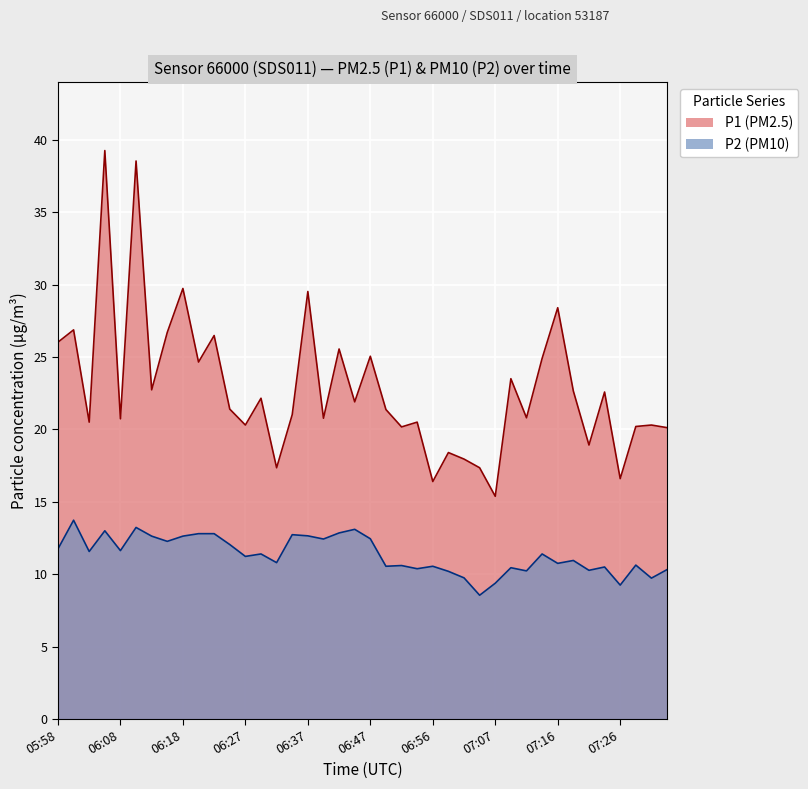

Reading left to right, extract all data points from this chart.

P1: 05:58=26.0	06:00=26.9	06:03=20.5	06:05=39.2	06:08=20.7	06:10=38.5	06:13=22.7	06:15=26.7	06:18=29.7	06:20=24.6	06:22=26.5	06:25=21.4	06:27=20.3	06:30=22.1	06:32=17.4	06:35=21.0	06:37=29.5	06:40=20.8	06:42=25.6	06:44=21.9	06:47=25.1	06:49=21.4	06:52=20.2	06:54=20.5	06:56=16.4	06:59=18.4	07:02=17.9	07:04=17.4	07:07=15.4	07:09=23.5	07:12=20.8	07:14=24.9	07:16=28.4	07:19=22.6	07:21=18.9	07:24=22.6	07:26=16.6	07:29=20.2	07:31=20.3	07:34=20.1
P2: 05:58=11.8	06:00=13.7	06:03=11.6	06:05=13.0	06:08=11.6	06:10=13.2	06:13=12.6	06:15=12.3	06:18=12.6	06:20=12.8	06:22=12.8	06:25=12.1	06:27=11.2	06:30=11.4	06:32=10.8	06:35=12.7	06:37=12.7	06:40=12.4	06:42=12.8	06:44=13.1	06:47=12.4	06:49=10.6	06:52=10.6	06:54=10.4	06:56=10.6	06:59=10.2	07:02=9.8	07:04=8.6	07:07=9.4	07:09=10.4	07:12=10.2	07:14=11.4	07:16=10.8	07:19=10.9	07:21=10.3	07:24=10.5	07:26=9.2	07:29=10.6	07:31=9.7	07:34=10.3